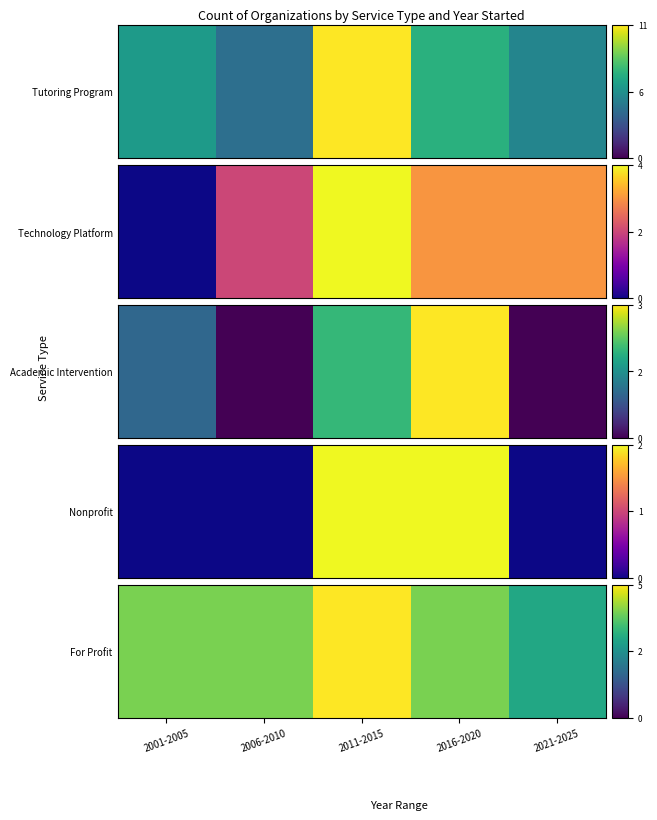

List the labels in order of value, largest first.

2011-2015, 2001-2005, 2006-2010, 2016-2020, 2021-2025